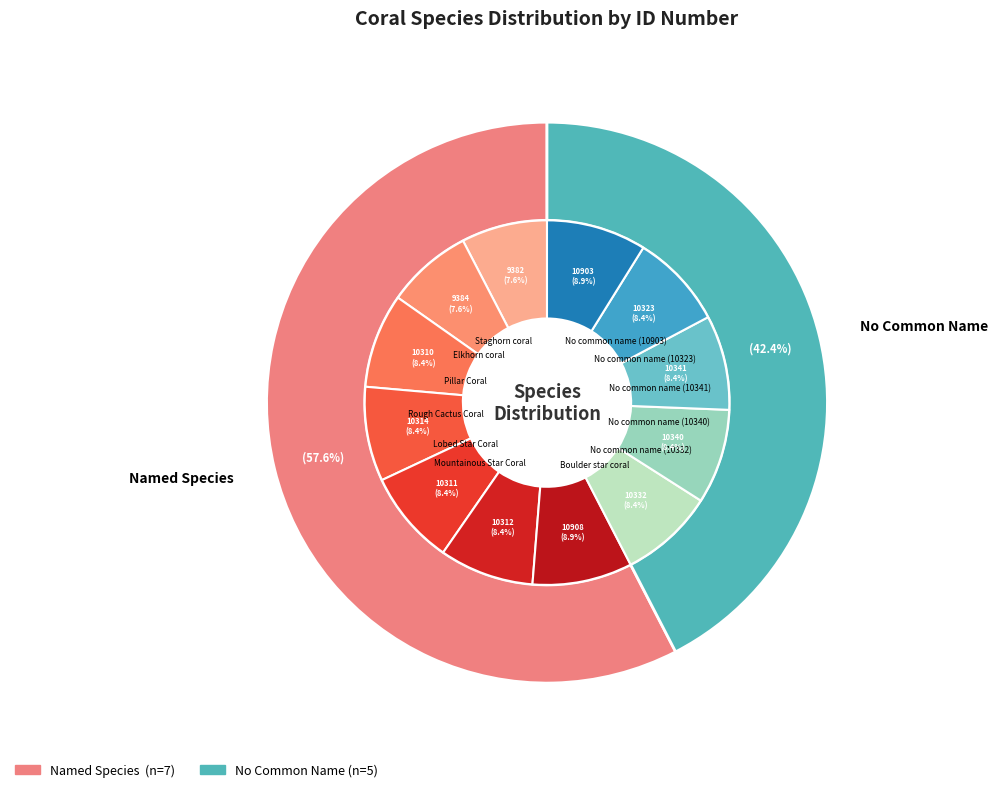

To the nearest percent, what percentage of the pie is No common name (10341)?

8%